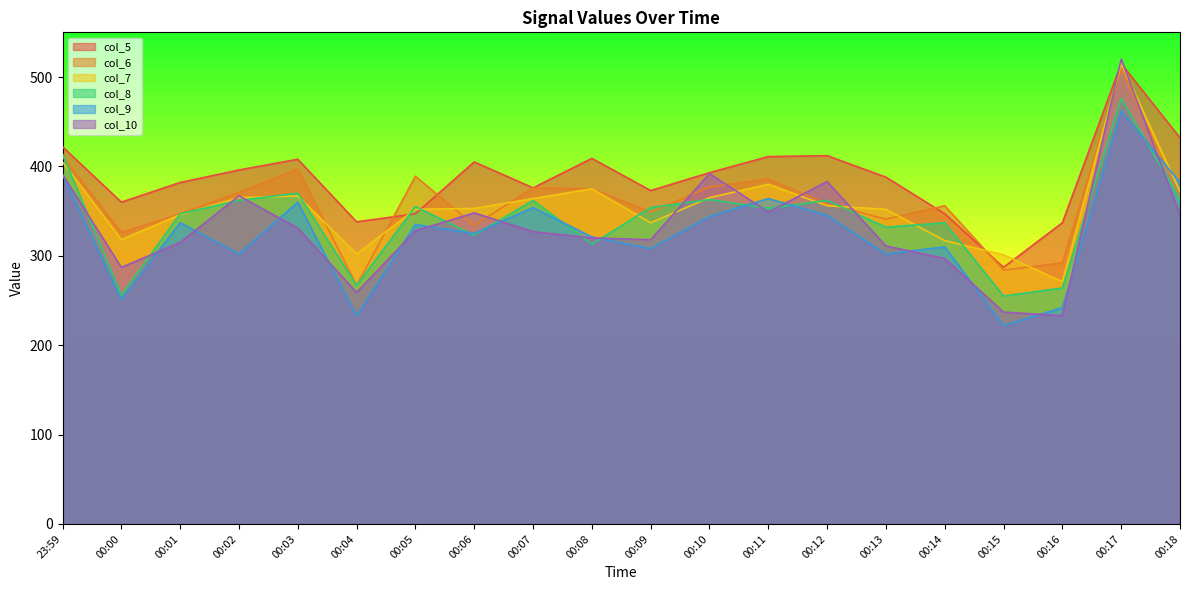

True or false: col_7 has more than 2 interior local peaks.

True